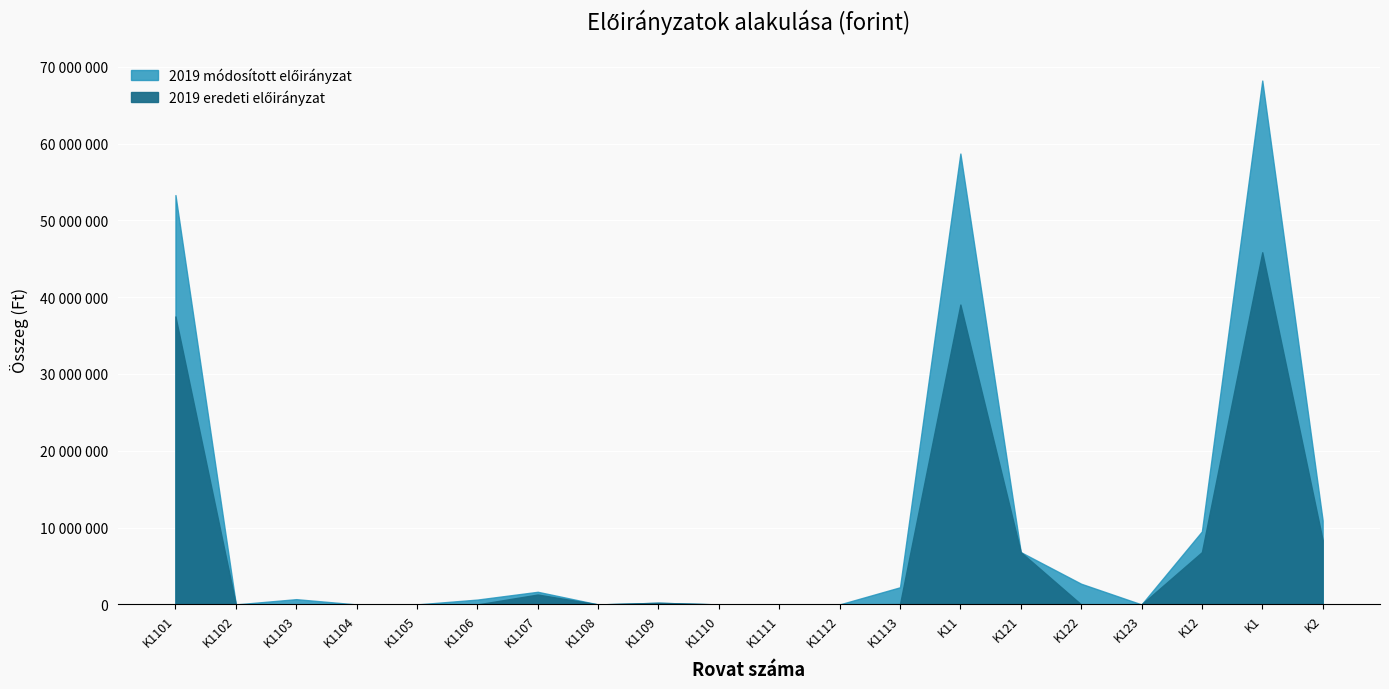

How many lines are shown in the chart?

2